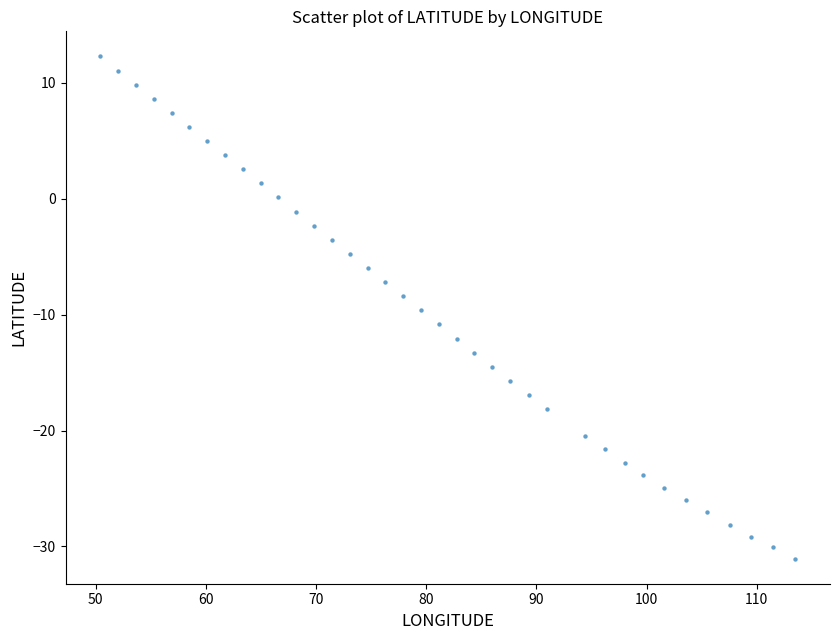

What is the range of Y values (max minus min)?

43.3